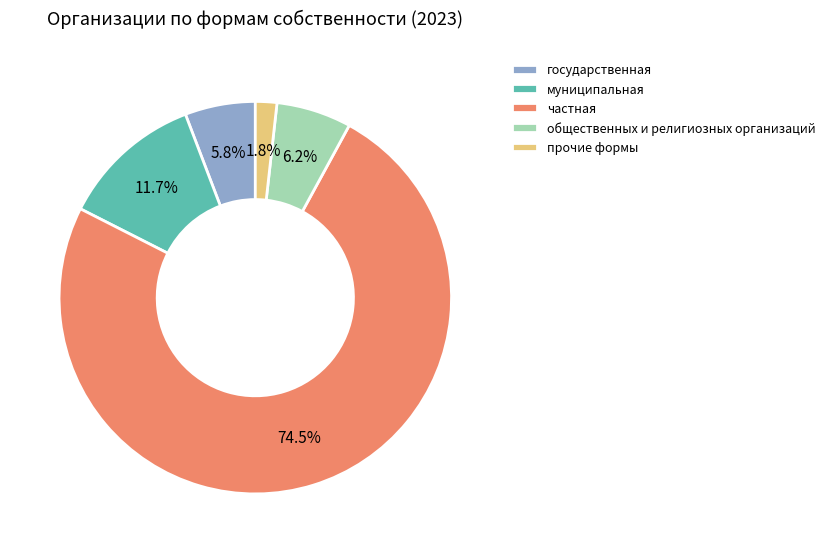

Combined, do прочие формы and государственная account for over 50%?

No